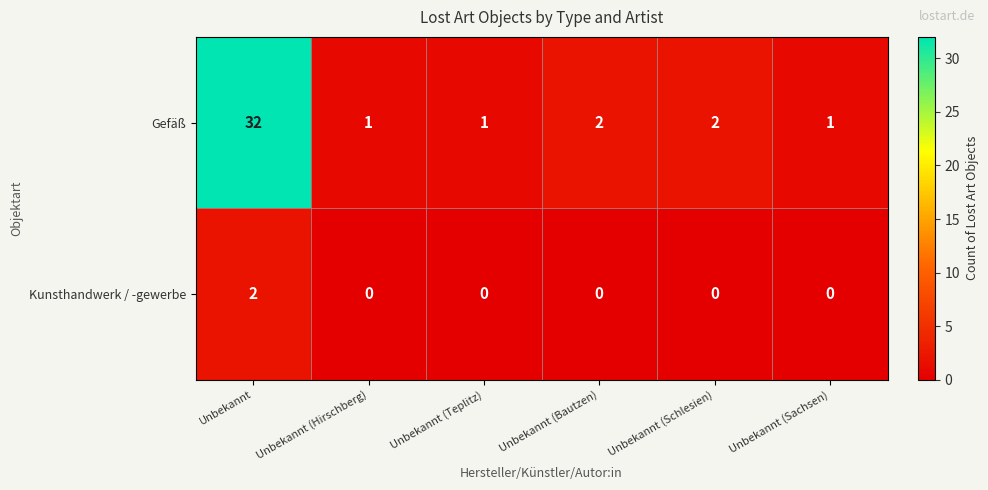

Which series changed the most between Unbekannt and Unbekannt (Bautzen)?

Gefäß